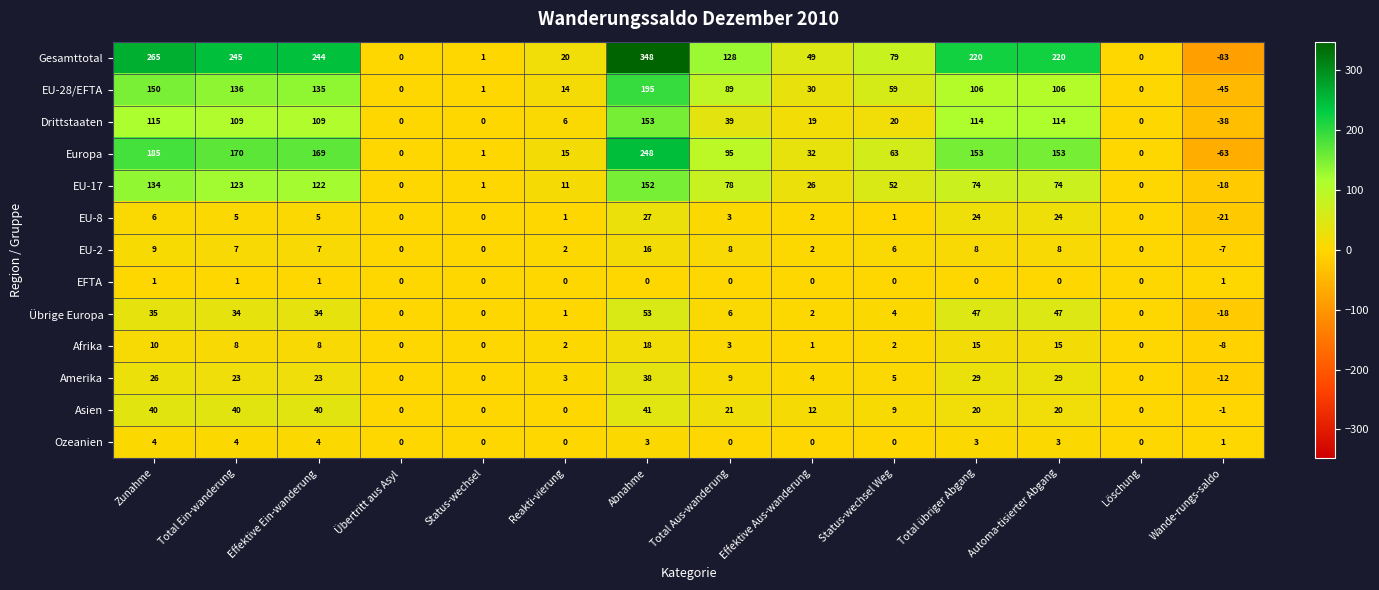

What is the difference between the highest and lowest values at Automa-tisierter Abgang?

220